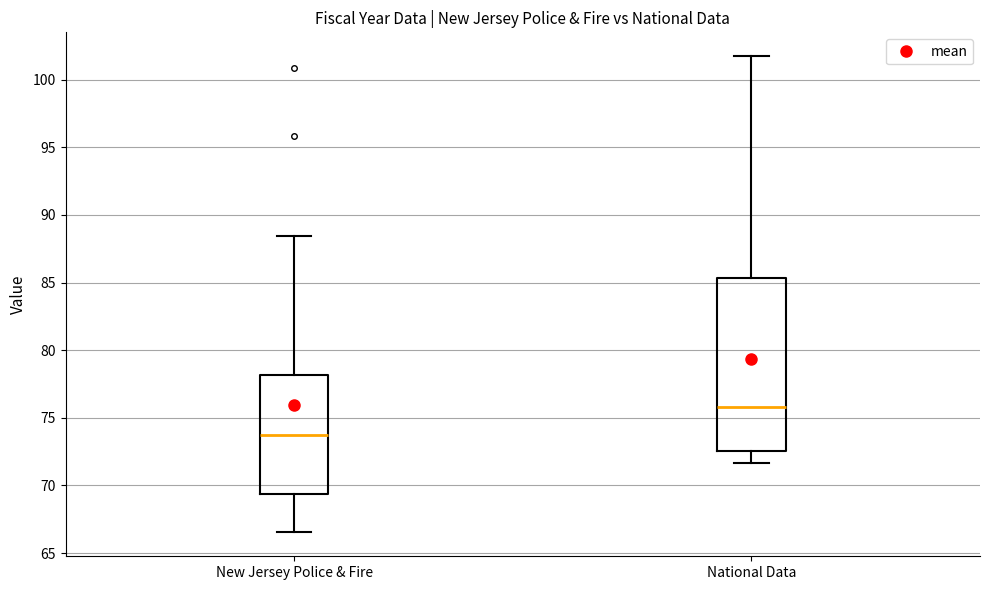

Which box is the tallest, from its lower edge to its upper edge?

National Data